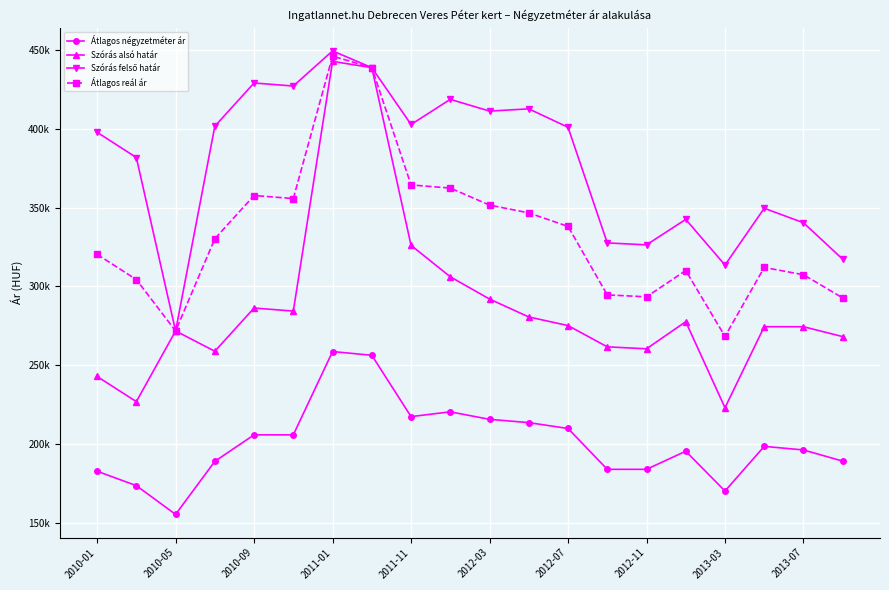

True or false: Szórás felső határ has more than 2 points higher than both neighbors.

True